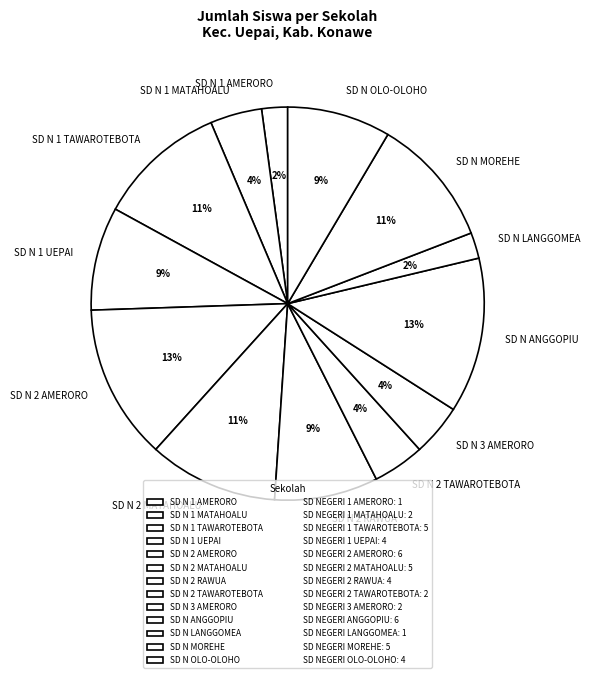

Count the number of slices in the pie.

13